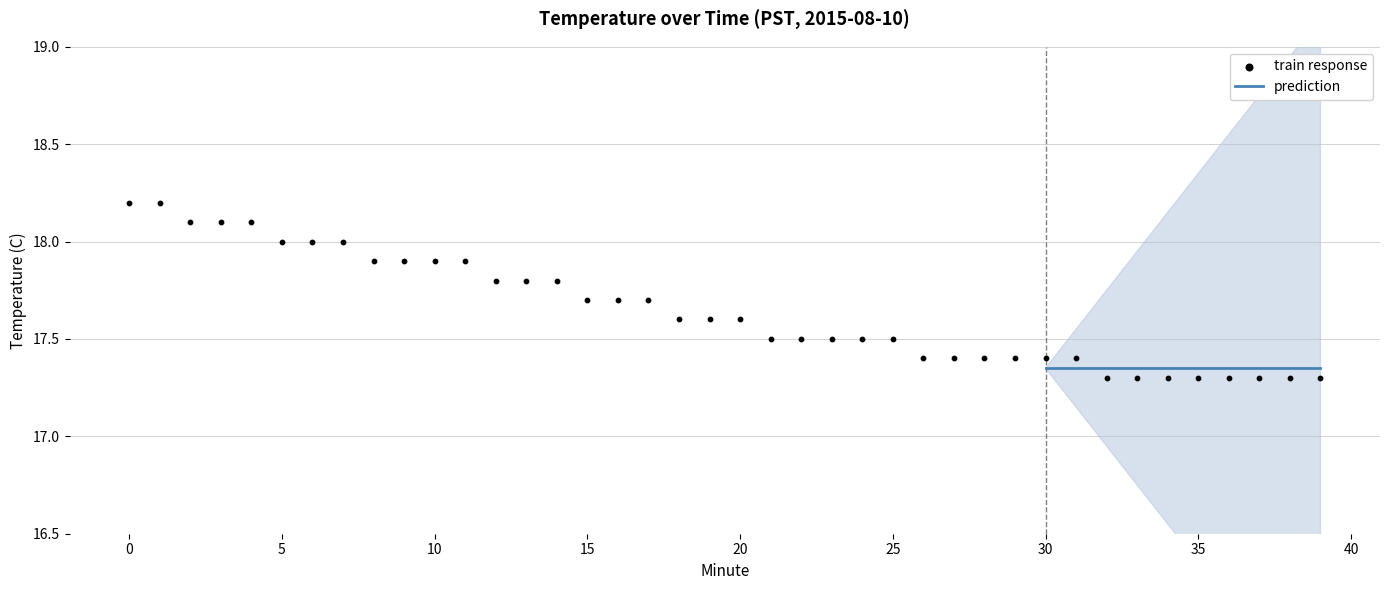

What is the change in value from 7 to 17?

-0.3